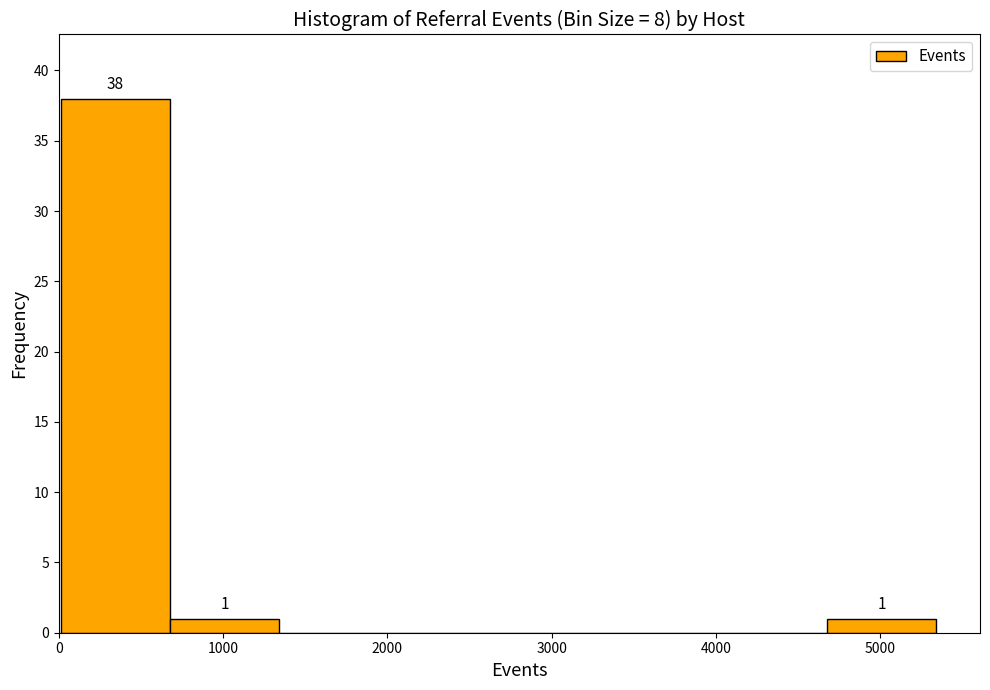

Over which range of the x-axis is the bar tallest?

0 to 700